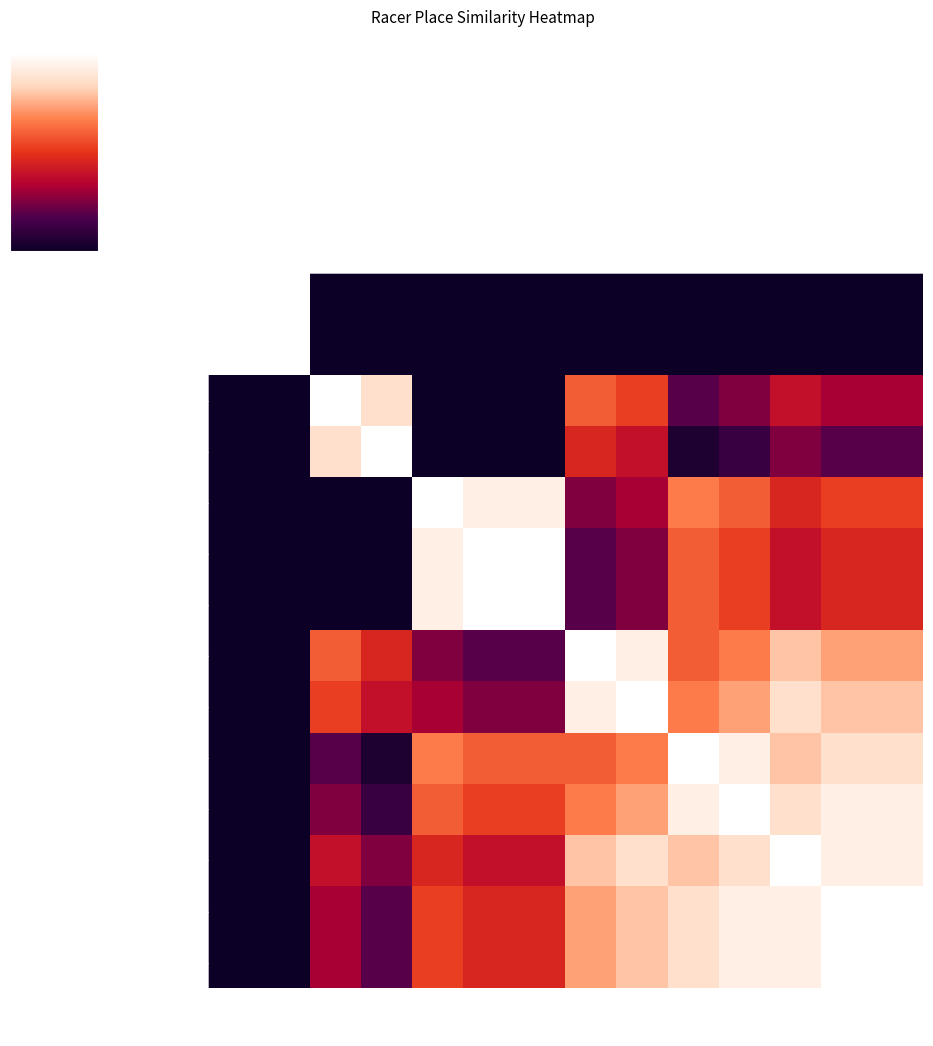

Reading left to right, list all the values displayed in this chart.

Ken: Ken=1.0	Erik_2=1.0	Sarah_1=0.4	Sarah_2=0.5	Nate=0.1	Erik_1=0.1	Victoria=0.1	Caitlin_1=0.3	Chad=0.3	David=0.2	Anna=0.2	Caitlin_2=0.3	Mike=0.2	Bianca=0.2
Erik_2: Ken=1.0	Erik_2=1.0	Sarah_1=0.4	Sarah_2=0.5	Nate=0.1	Erik_1=0.1	Victoria=0.1	Caitlin_1=0.3	Chad=0.3	David=0.2	Anna=0.2	Caitlin_2=0.3	Mike=0.2	Bianca=0.2
Sarah_1: Ken=0.4	Erik_2=0.4	Sarah_1=1.0	Sarah_2=1.0	Nate=0.7	Erik_1=0.6	Victoria=0.6	Caitlin_1=0.9	Chad=0.9	David=0.8	Anna=0.8	Caitlin_2=0.8	Mike=0.8	Bianca=0.8
Sarah_2: Ken=0.5	Erik_2=0.5	Sarah_1=1.0	Sarah_2=1.0	Nate=0.6	Erik_1=0.6	Victoria=0.6	Caitlin_1=0.8	Chad=0.8	David=0.7	Anna=0.7	Caitlin_2=0.8	Mike=0.8	Bianca=0.8
Nate: Ken=0.1	Erik_2=0.1	Sarah_1=0.7	Sarah_2=0.6	Nate=1.0	Erik_1=1.0	Victoria=1.0	Caitlin_1=0.8	Chad=0.8	David=0.9	Anna=0.9	Caitlin_2=0.8	Mike=0.9	Bianca=0.9
Erik_1: Ken=0.1	Erik_2=0.1	Sarah_1=0.6	Sarah_2=0.6	Nate=1.0	Erik_1=1.0	Victoria=1.0	Caitlin_1=0.8	Chad=0.8	David=0.9	Anna=0.9	Caitlin_2=0.8	Mike=0.8	Bianca=0.8
Victoria: Ken=0.1	Erik_2=0.1	Sarah_1=0.6	Sarah_2=0.6	Nate=1.0	Erik_1=1.0	Victoria=1.0	Caitlin_1=0.8	Chad=0.8	David=0.9	Anna=0.9	Caitlin_2=0.8	Mike=0.8	Bianca=0.8
Caitlin_1: Ken=0.3	Erik_2=0.3	Sarah_1=0.9	Sarah_2=0.8	Nate=0.8	Erik_1=0.8	Victoria=0.8	Caitlin_1=1.0	Chad=1.0	David=0.9	Anna=0.9	Caitlin_2=0.9	Mike=0.9	Bianca=0.9
Chad: Ken=0.3	Erik_2=0.3	Sarah_1=0.9	Sarah_2=0.8	Nate=0.8	Erik_1=0.8	Victoria=0.8	Caitlin_1=1.0	Chad=1.0	David=0.9	Anna=0.9	Caitlin_2=1.0	Mike=0.9	Bianca=0.9
David: Ken=0.2	Erik_2=0.2	Sarah_1=0.8	Sarah_2=0.7	Nate=0.9	Erik_1=0.9	Victoria=0.9	Caitlin_1=0.9	Chad=0.9	David=1.0	Anna=1.0	Caitlin_2=0.9	Mike=1.0	Bianca=1.0
Anna: Ken=0.2	Erik_2=0.2	Sarah_1=0.8	Sarah_2=0.7	Nate=0.9	Erik_1=0.9	Victoria=0.9	Caitlin_1=0.9	Chad=0.9	David=1.0	Anna=1.0	Caitlin_2=1.0	Mike=1.0	Bianca=1.0
Caitlin_2: Ken=0.3	Erik_2=0.3	Sarah_1=0.8	Sarah_2=0.8	Nate=0.8	Erik_1=0.8	Victoria=0.8	Caitlin_1=0.9	Chad=1.0	David=0.9	Anna=1.0	Caitlin_2=1.0	Mike=1.0	Bianca=1.0
Mike: Ken=0.2	Erik_2=0.2	Sarah_1=0.8	Sarah_2=0.8	Nate=0.9	Erik_1=0.8	Victoria=0.8	Caitlin_1=0.9	Chad=0.9	David=1.0	Anna=1.0	Caitlin_2=1.0	Mike=1.0	Bianca=1.0
Bianca: Ken=0.2	Erik_2=0.2	Sarah_1=0.8	Sarah_2=0.8	Nate=0.9	Erik_1=0.8	Victoria=0.8	Caitlin_1=0.9	Chad=0.9	David=1.0	Anna=1.0	Caitlin_2=1.0	Mike=1.0	Bianca=1.0